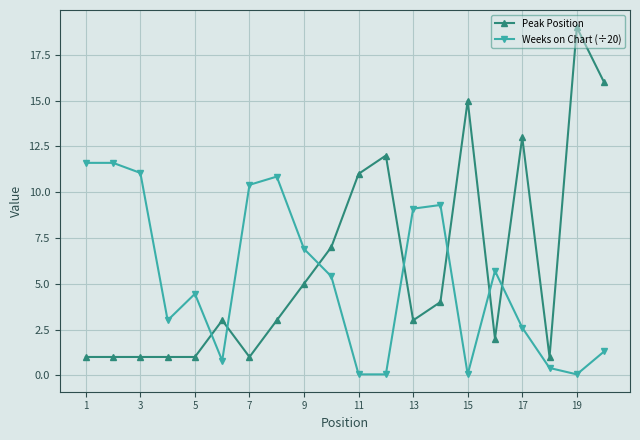

What is the lowest value of the Weeks on Chart (÷20) series?

0.1